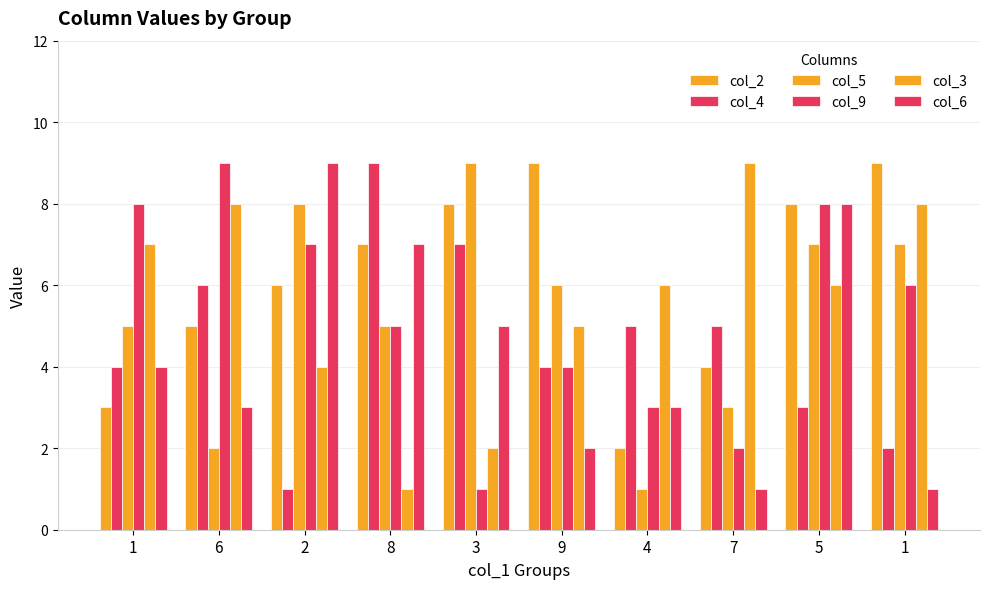

Does the chart contain any negative values?

No